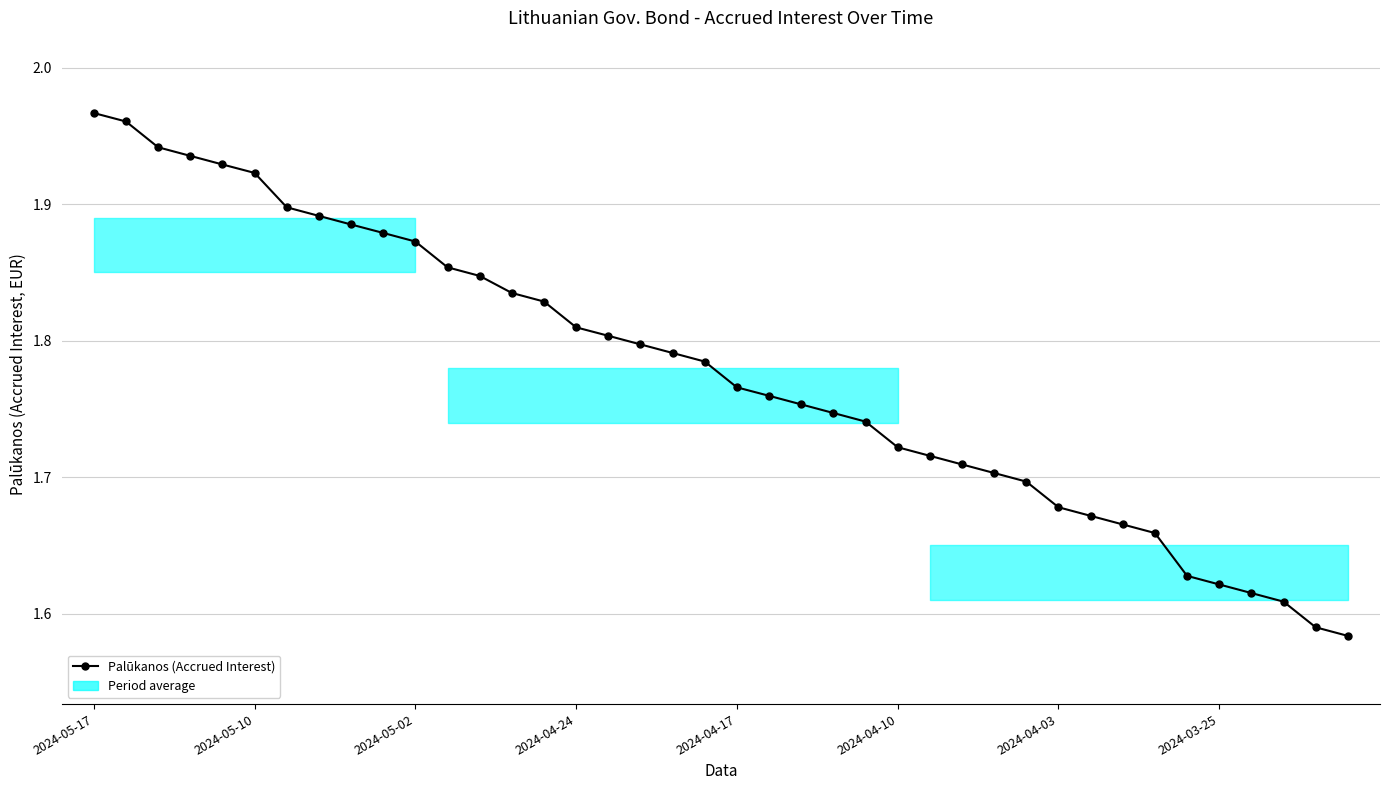

What is the sum of all values?

71.1